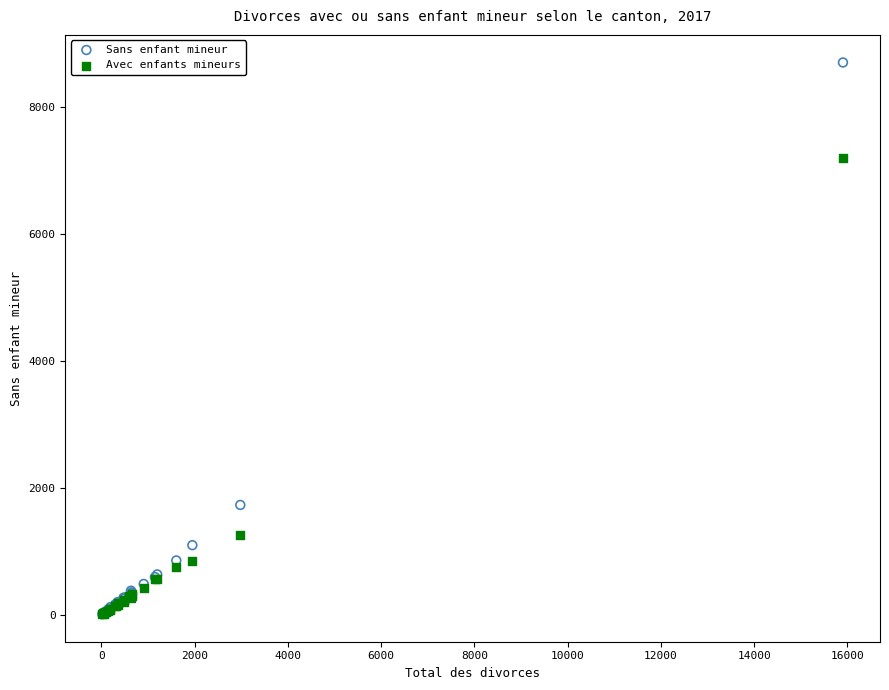

What are all the series names shown in the legend?

Sans enfant mineur, Avec enfants mineurs